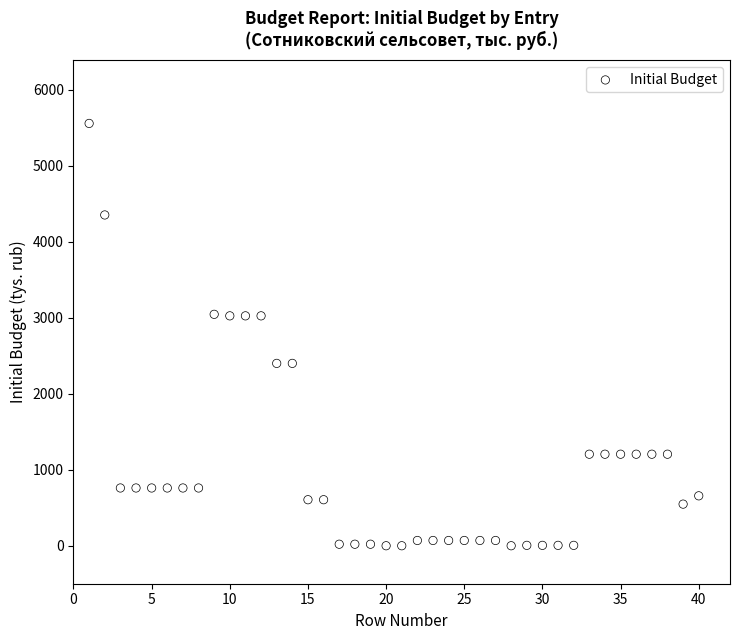

What is the range of Y values (max minus min)?

5558.9